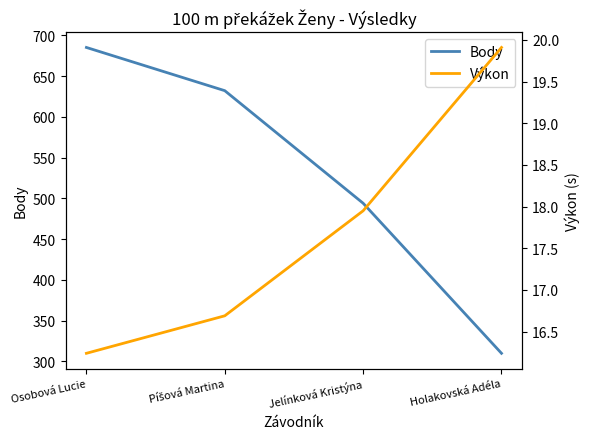

What is the sum of all Body values?

2121